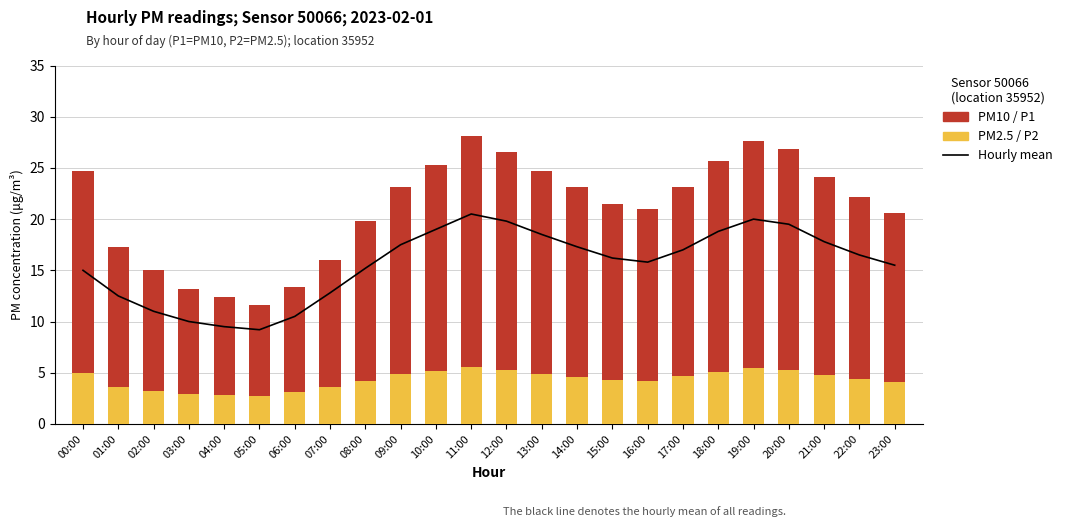

At 02:00, list the series in order from largest to smallest.

PM10 / P1, Hourly mean (all readings), PM2.5 / P2